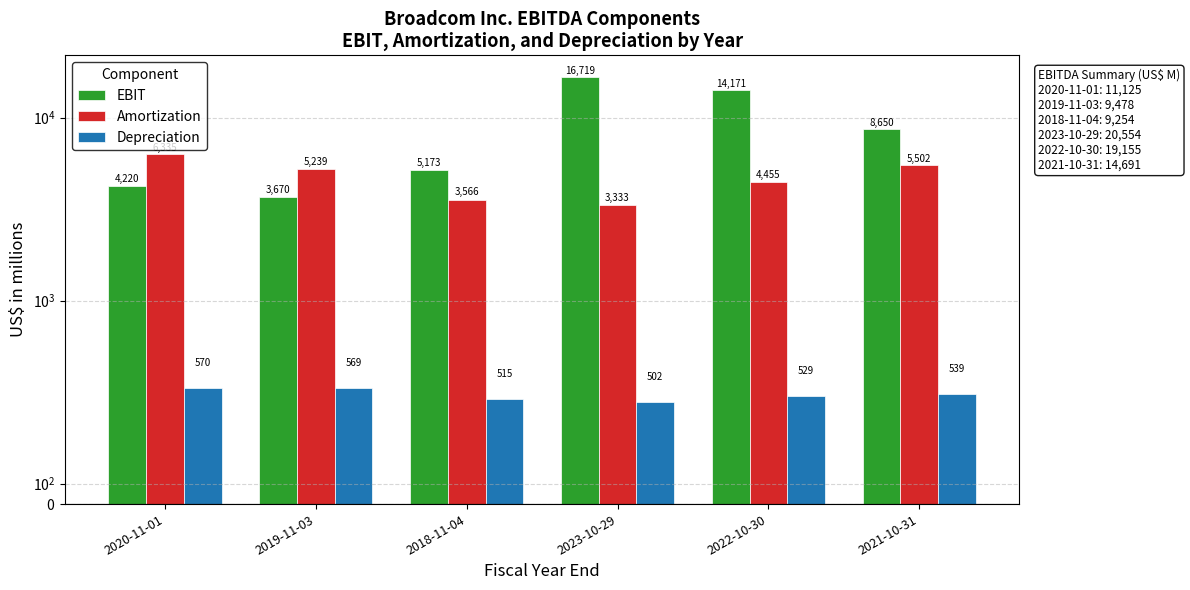

How many groups of bars are there?

6